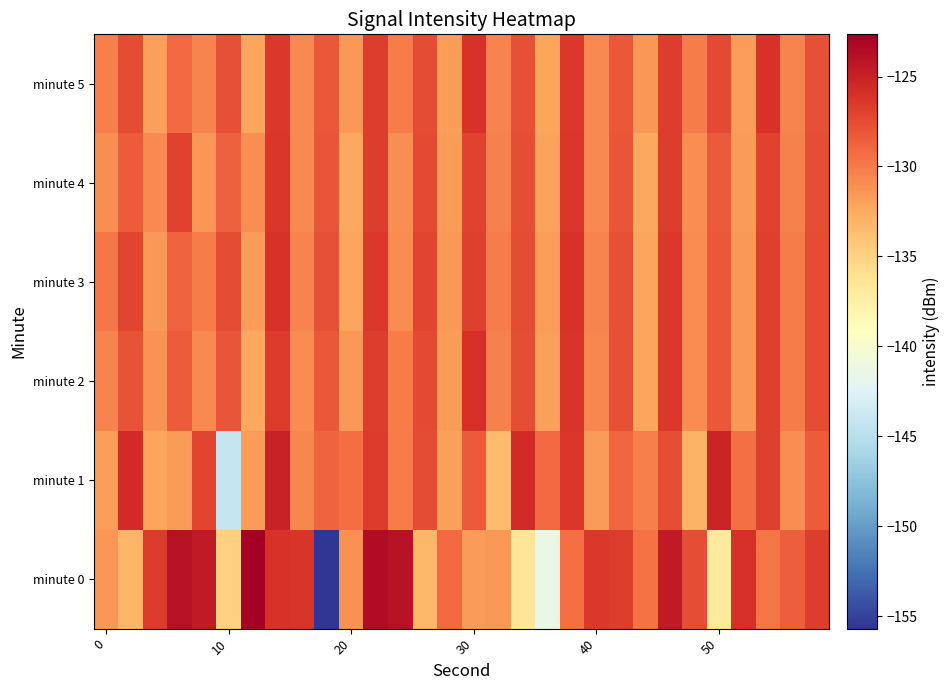

How many data points does each series have?

30